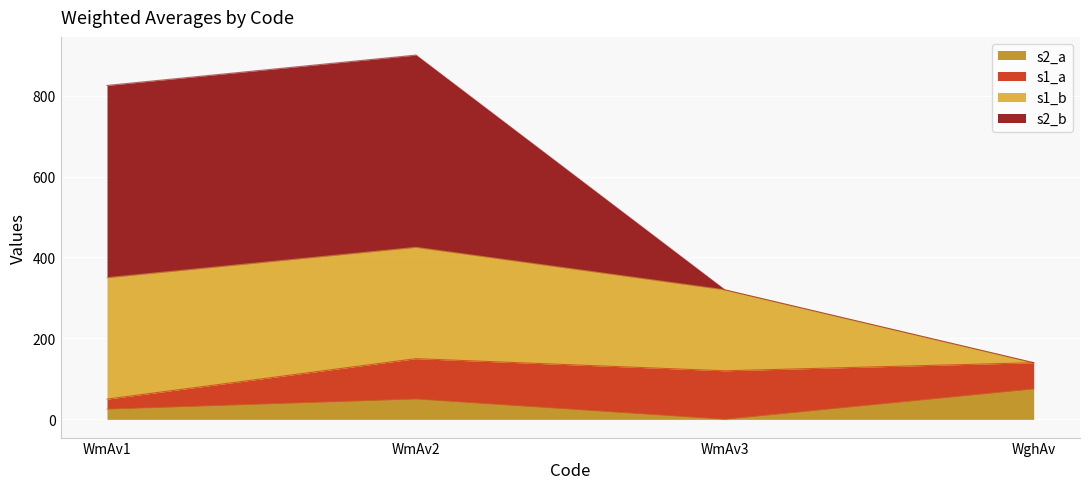

Read the s1_b value at WmAv3.

200